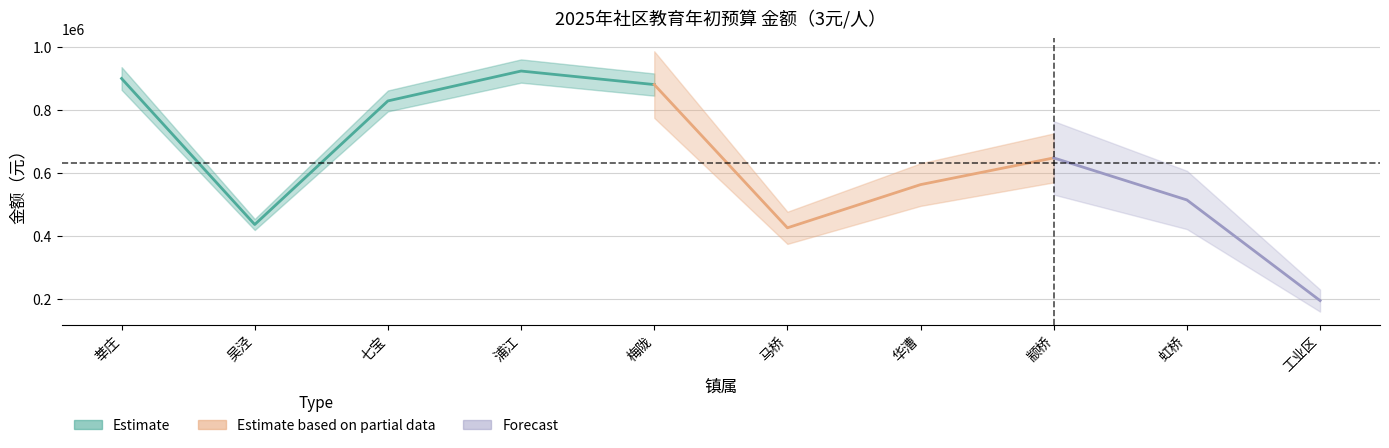

What is the difference between the maximum and minimum values?

729078